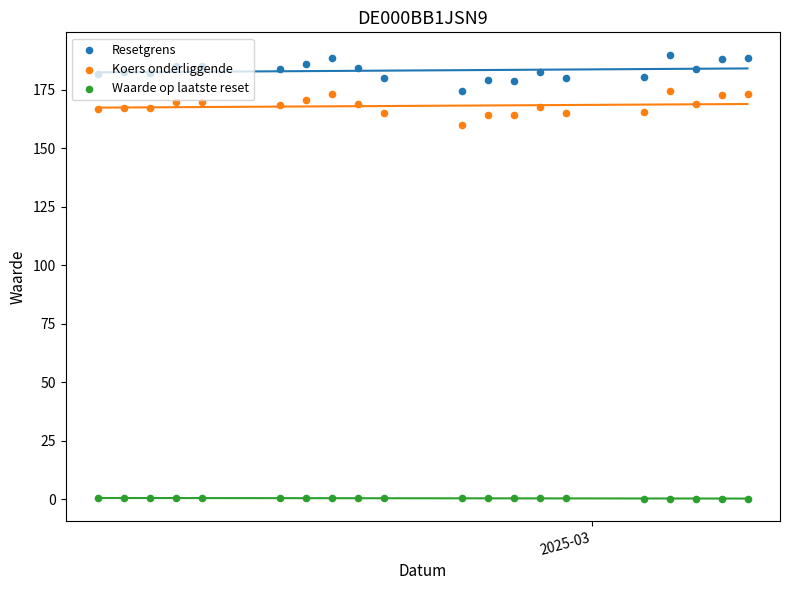

Which series reaches the minimum Y coordinate?

Waarde op laatste reset